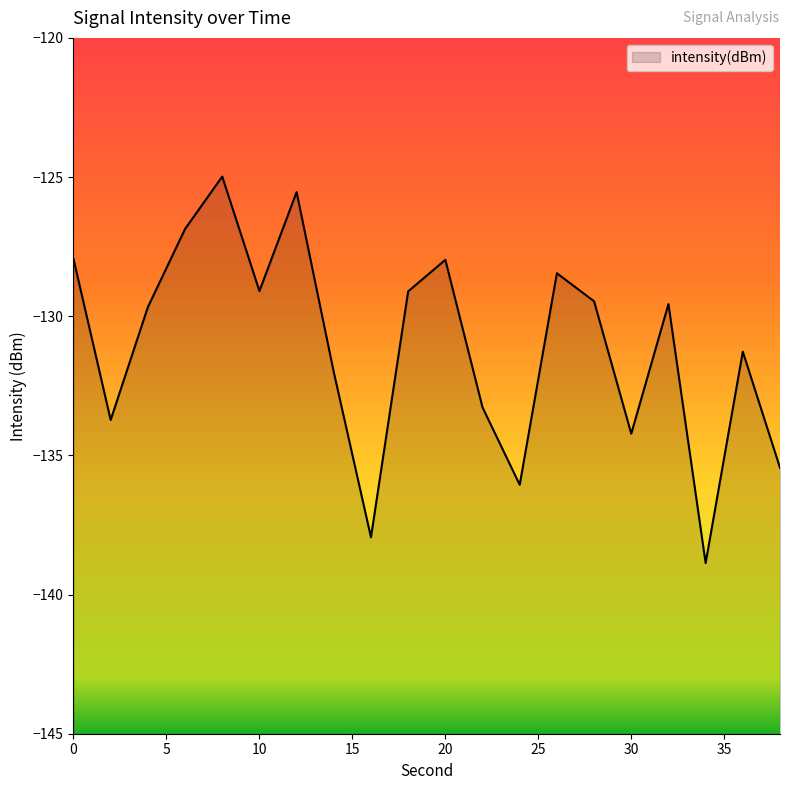

What is the value of the 7th point from the left?

-125.5